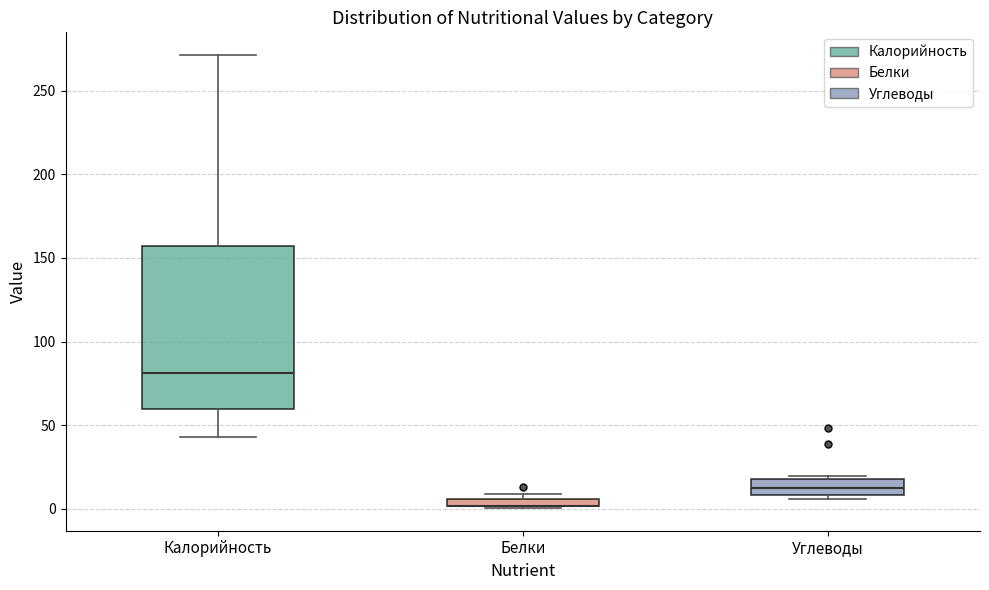

Where is the lower edge of the box for Углеводы on the y-axis? The values are not printed on the chart, so give them approximately, as read against the axis.

10